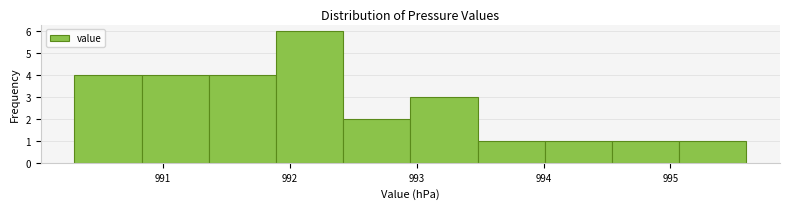

Reading left to right, transcribe this chart: for each bar, give the range it covers on the x-axis and its height. Neither the bar edges nor the heights are printed on the chart, so give them approximately, as read against the axes.

990.30 to 990.83: 4
990.83 to 991.36: 4
991.36 to 991.89: 4
991.89 to 992.42: 6
992.42 to 992.95: 2
992.95 to 993.48: 3
993.48 to 994.01: 1
994.01 to 994.54: 1
994.54 to 995.07: 1
995.07 to 995.60: 1